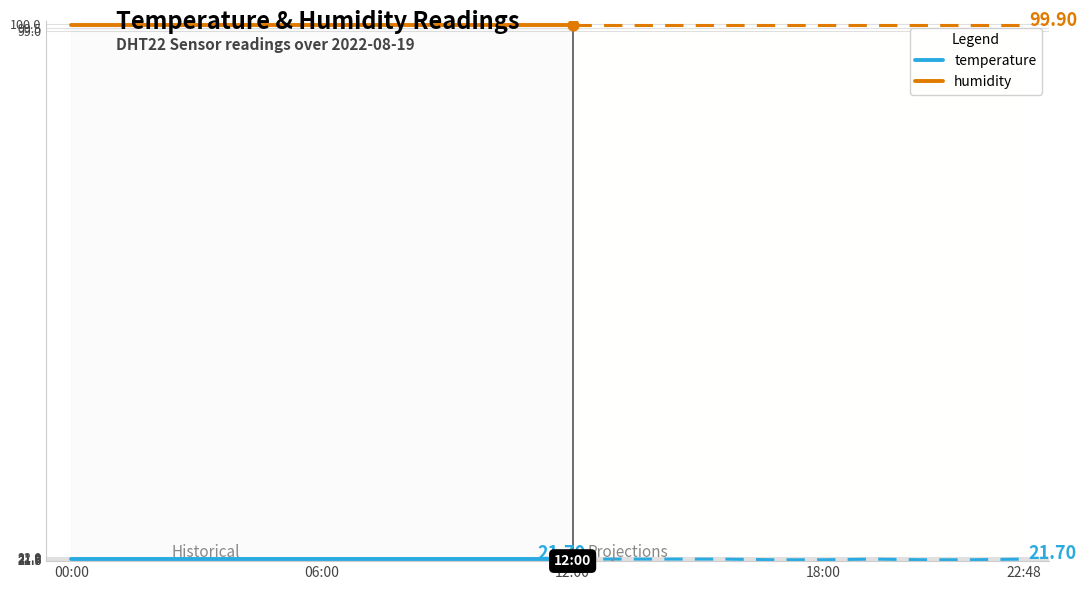

At how many categories does at least one series exceed 48?

11